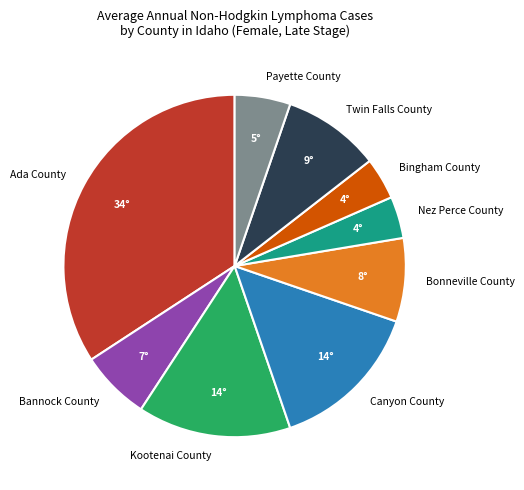

Count the number of slices in the pie.

9